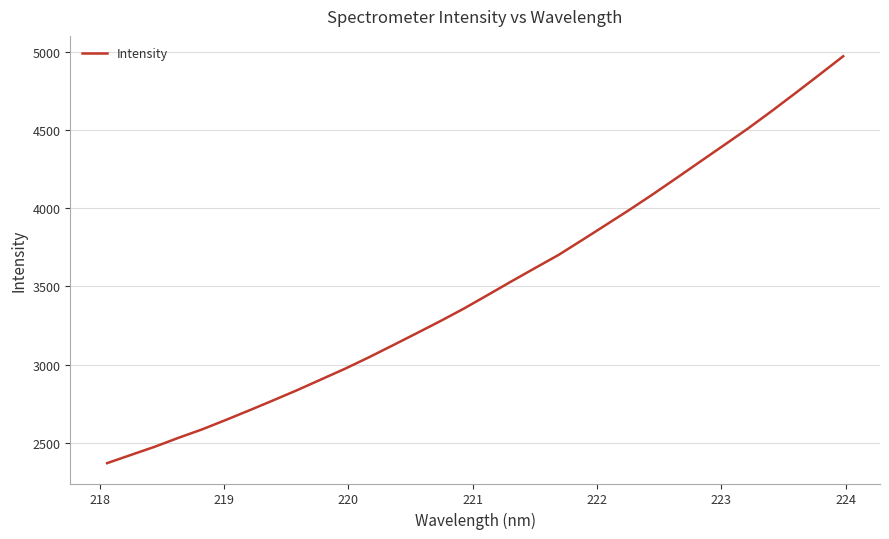

What is the greatest value displayed?

4973.9